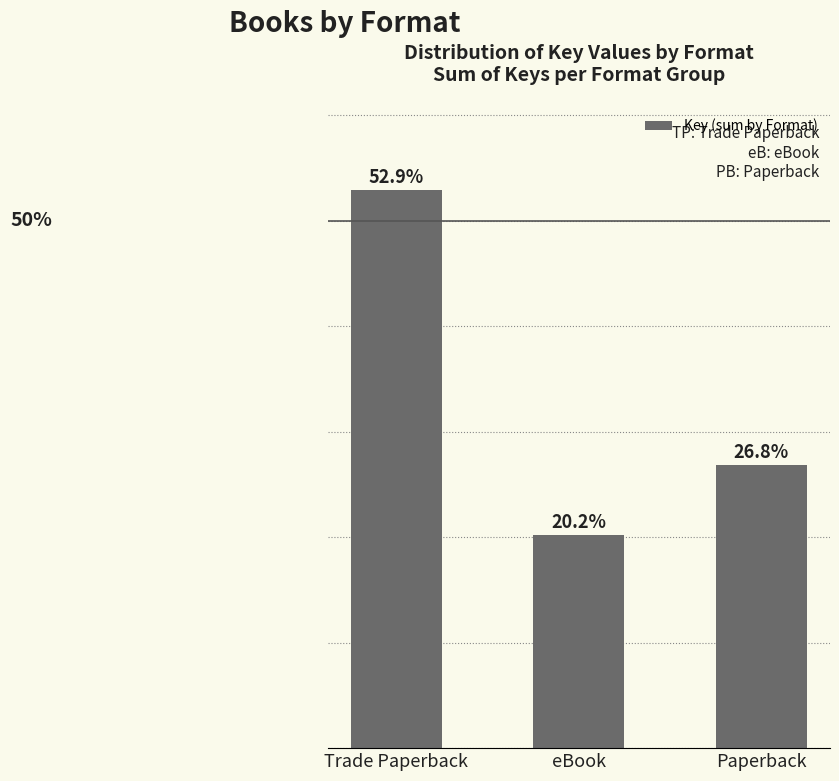

Which category has the lowest value across all series?

eBook